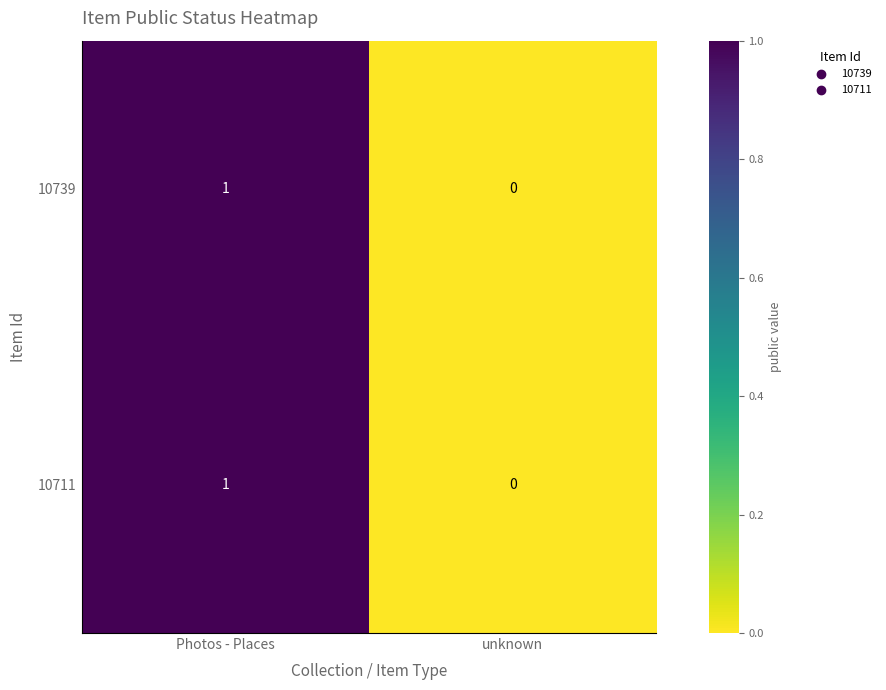

Reading left to right, what are all the values shown in this chart?

10739: Photos - Places=1	unknown=0
10711: Photos - Places=1	unknown=0